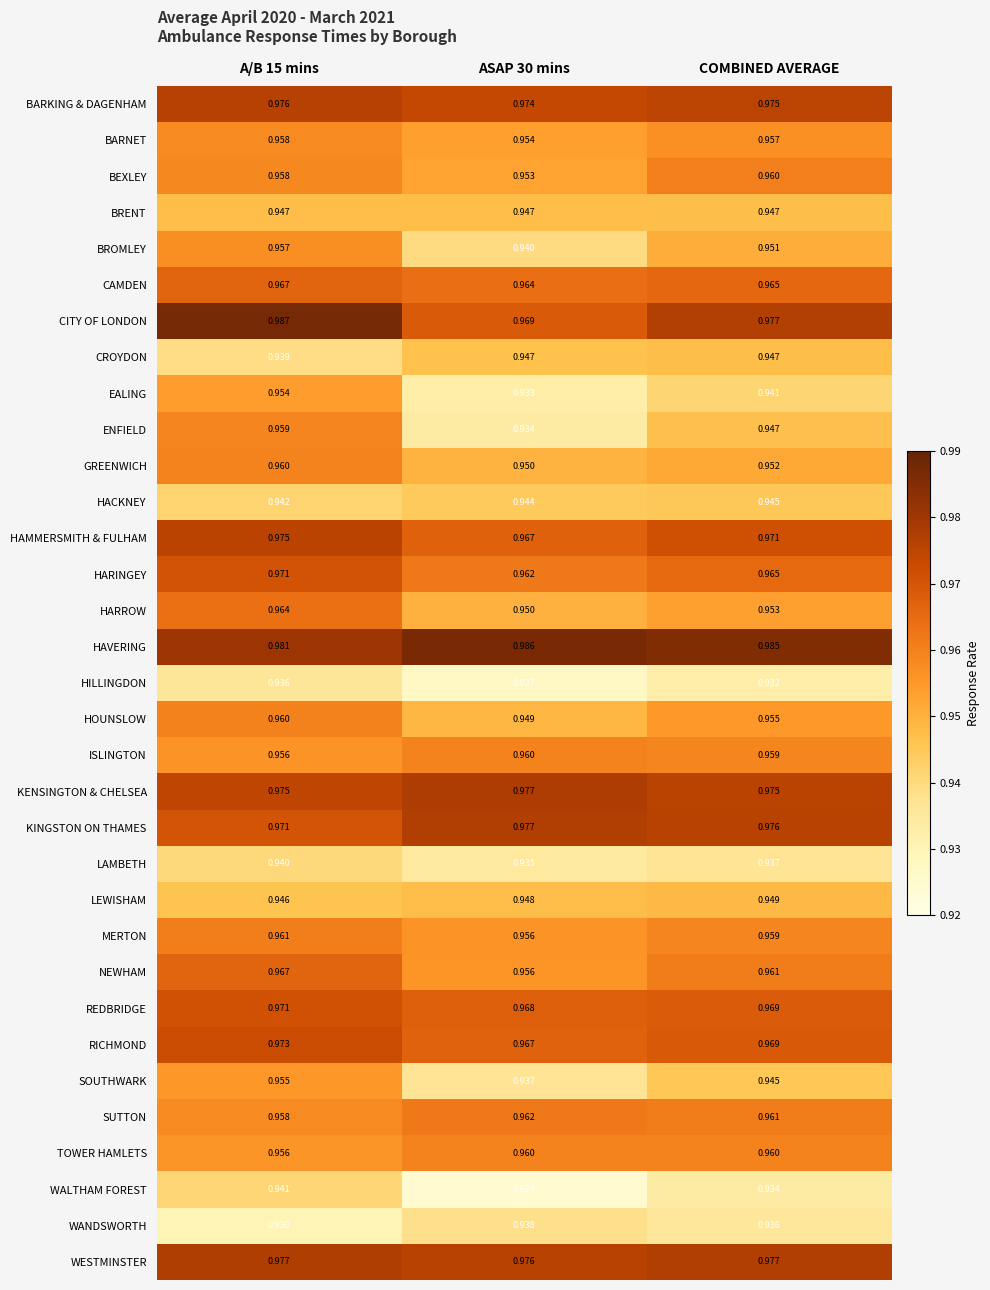

How many series are shown in this chart?

33